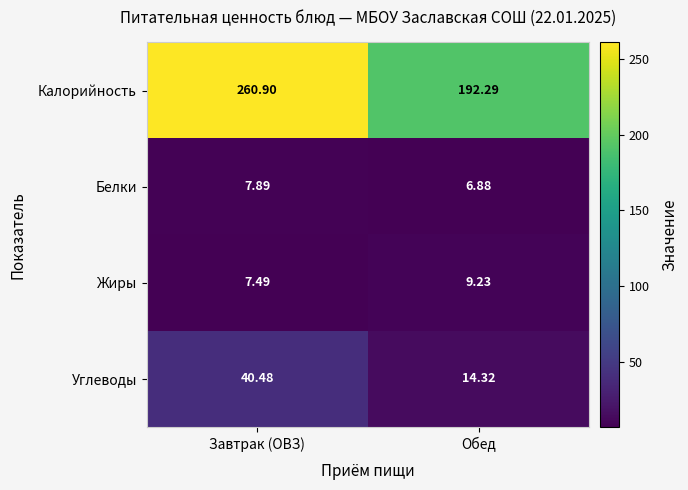

At which category does the chart reach its minimum across all series?

Обед